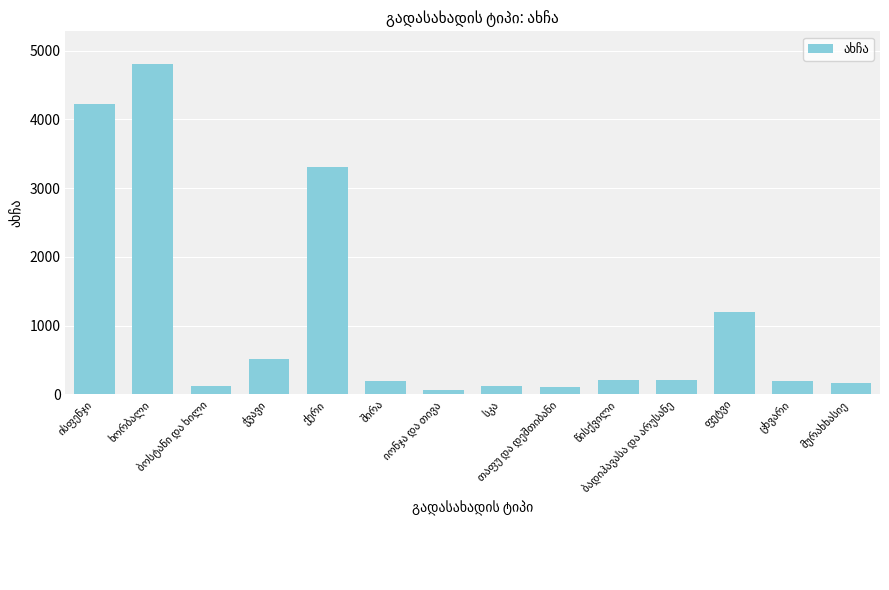

What is the value of the 8th bar from the left?

120